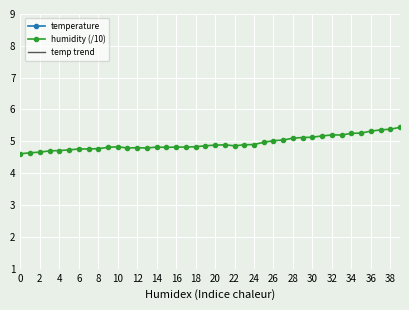

True or false: humidity (/10) has a value of 4.9 at 23.

True